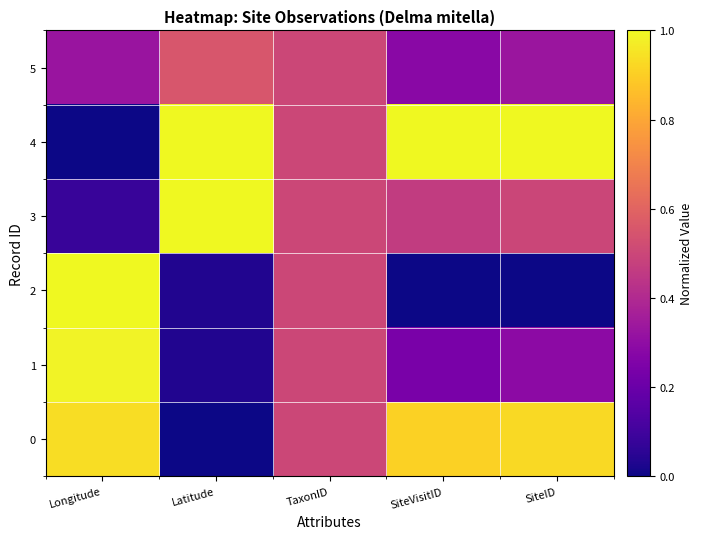

At which category does the chart reach its minimum across all series?

Latitude